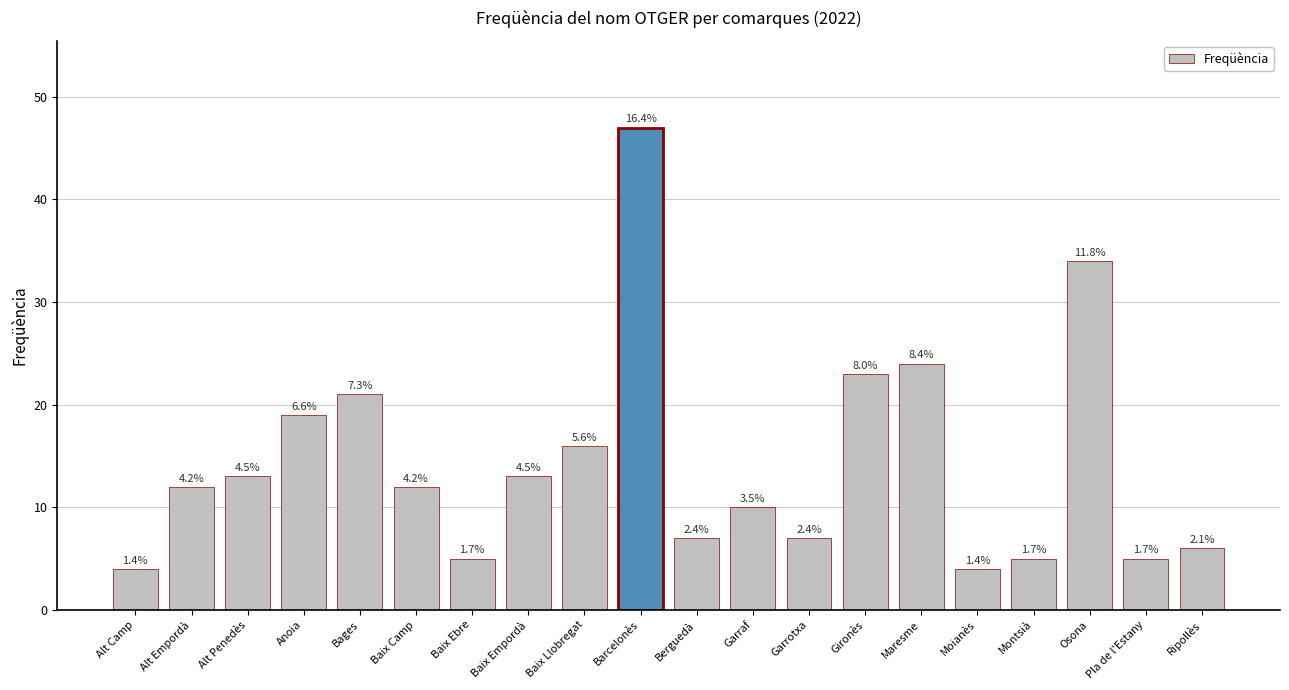

Are the bars horizontal?

No